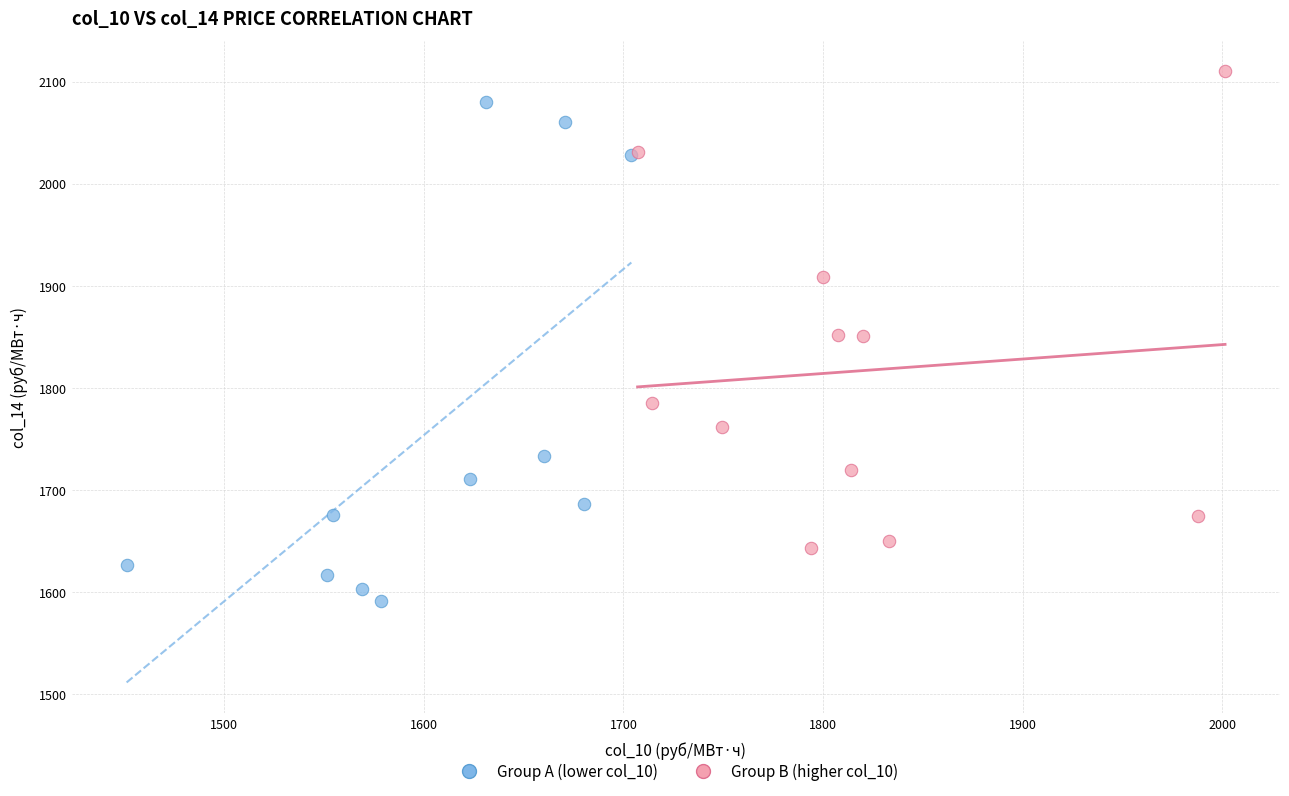

Which series reaches the minimum Y coordinate?

Group A (lower col_10)